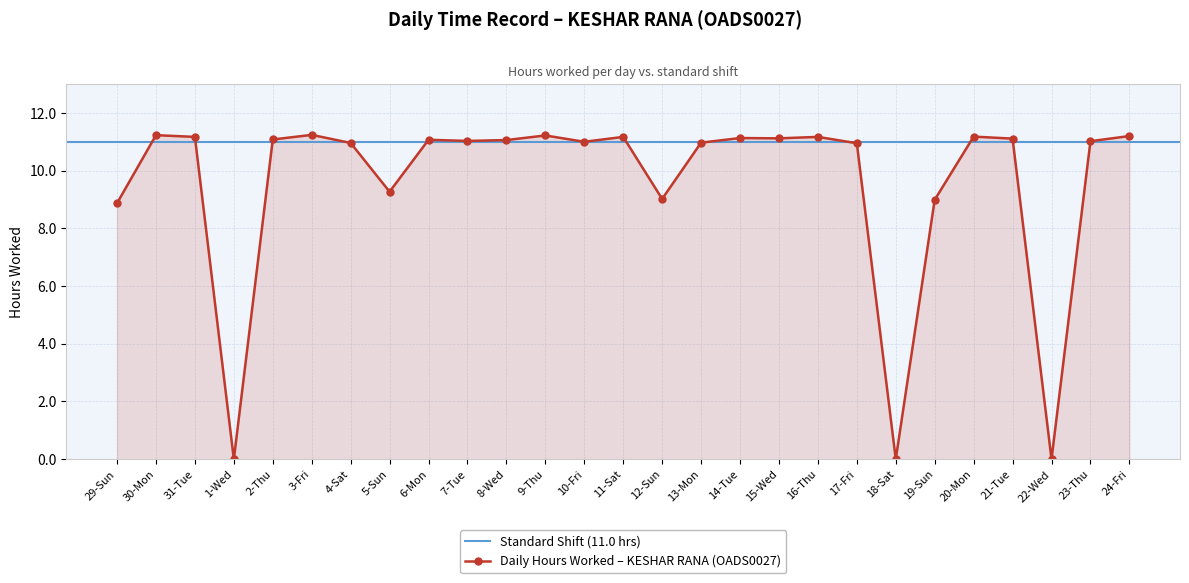

How many values are above zero?

24